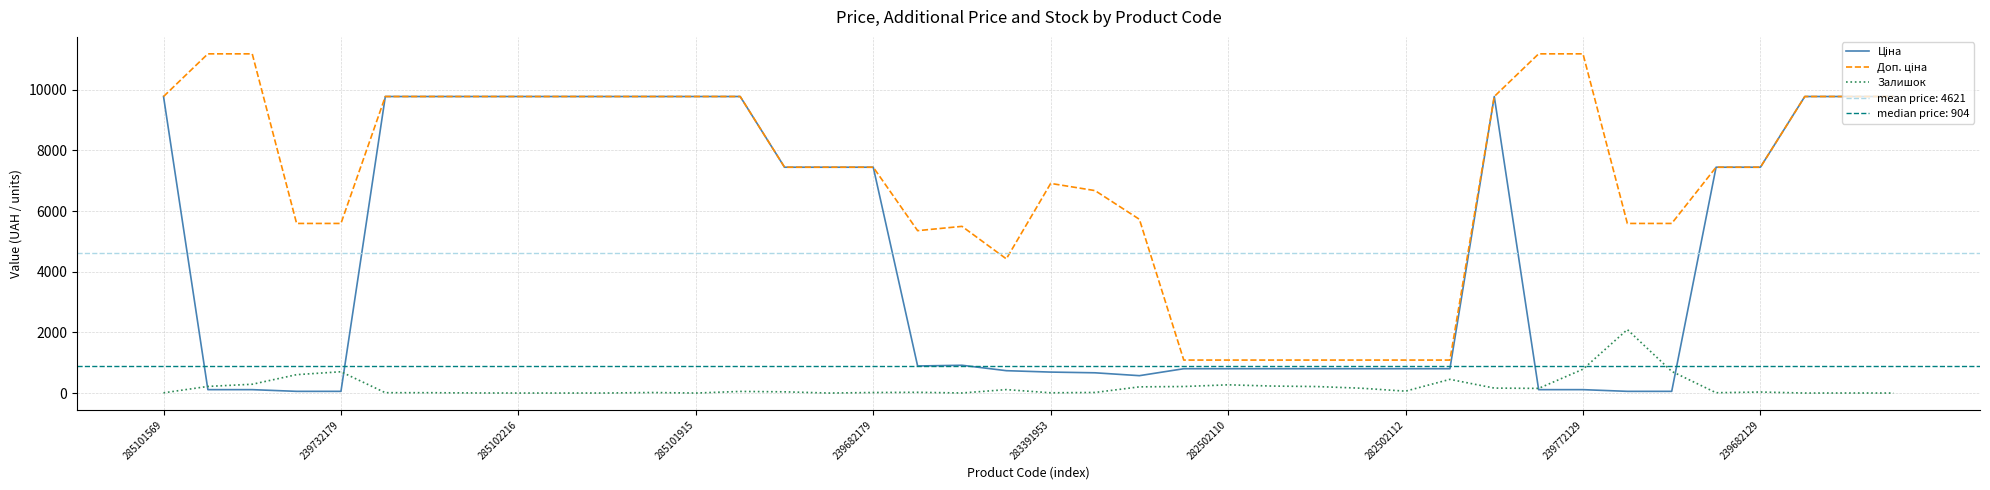

What is the total value across all series at 39?

19551.0